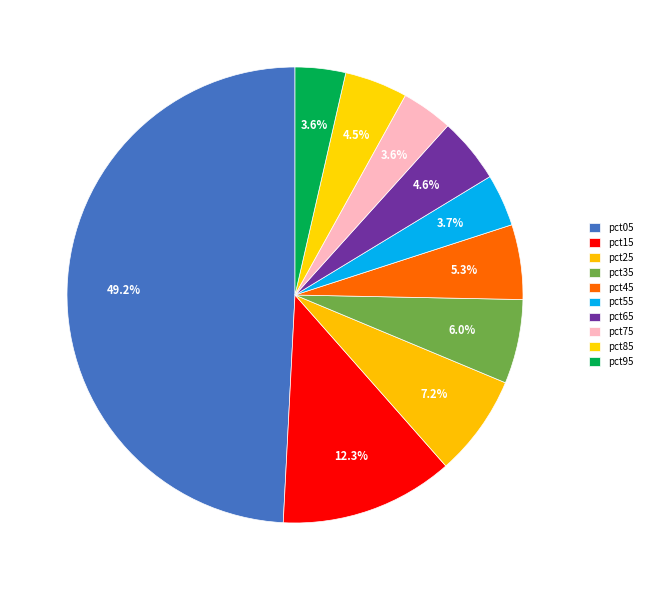

Between pct35 and pct15, which is larger?

pct15